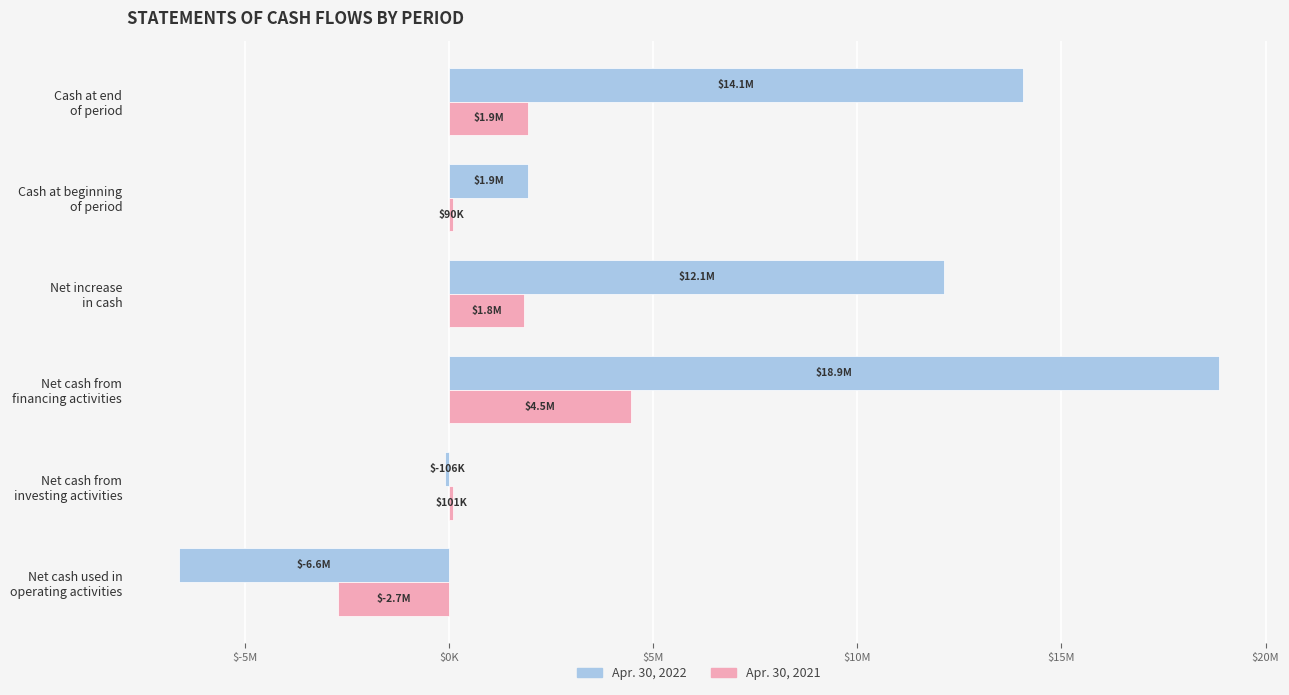

What are all the series names shown in the legend?

Apr. 30, 2022, Apr. 30, 2021